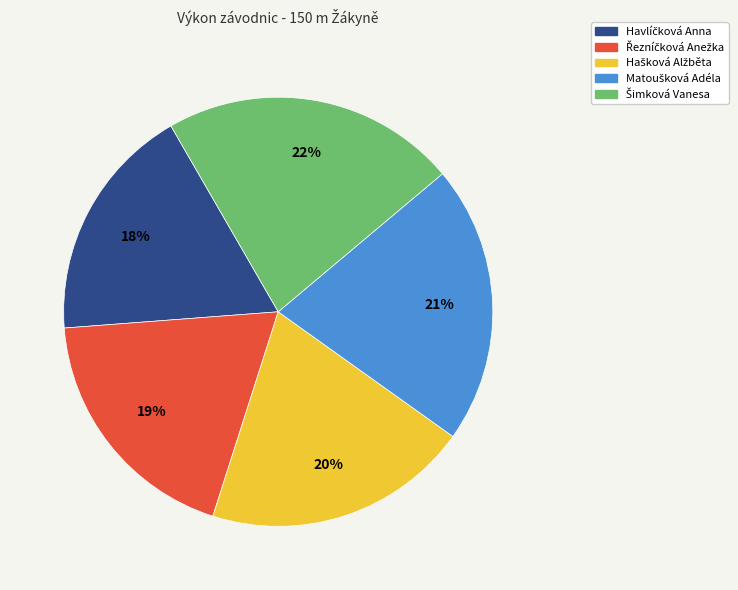

Is there a majority slice in this chart?

No